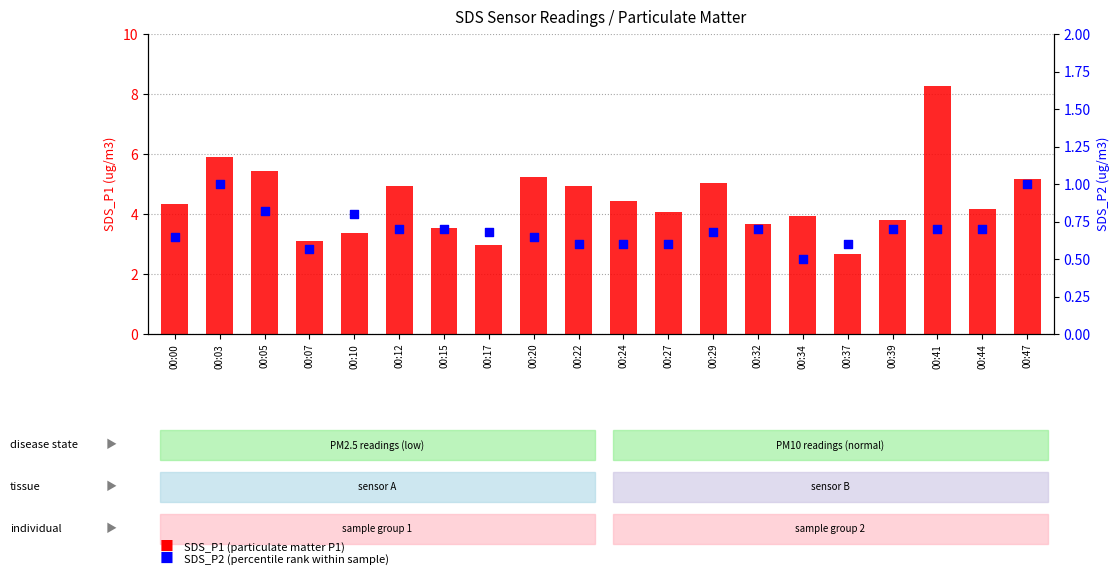

Which series contains the lowest Y value?

SDS_P2 (percentile rank within sample)